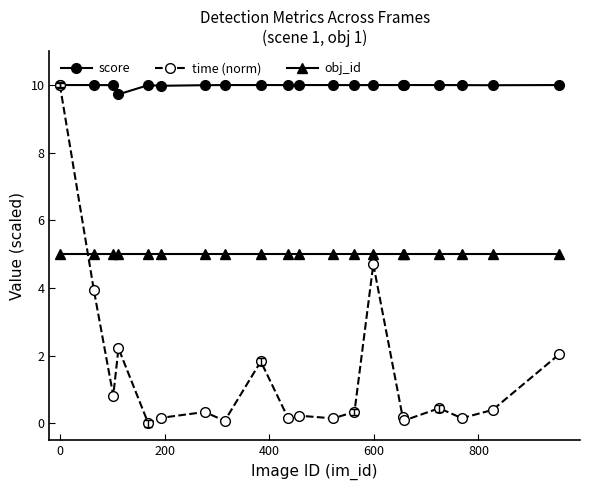

How many categories are shown in the chart?

20